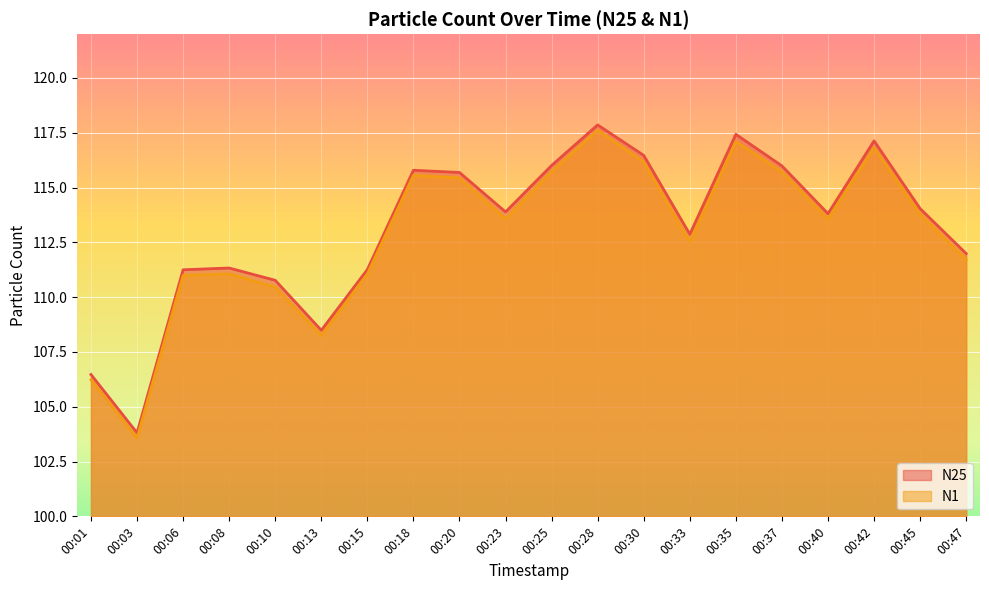

What are all the series names shown in the legend?

N25, N1